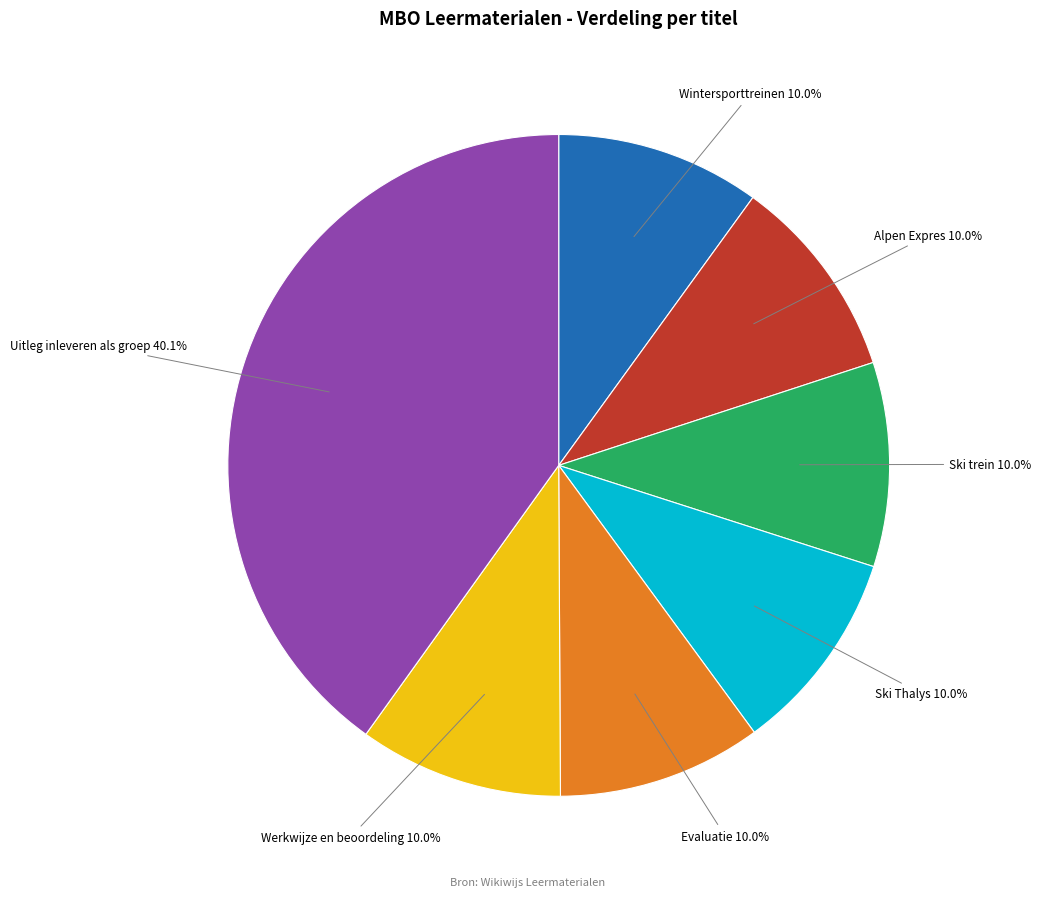

To the nearest percent, what portion does Ski trein represent?

10%